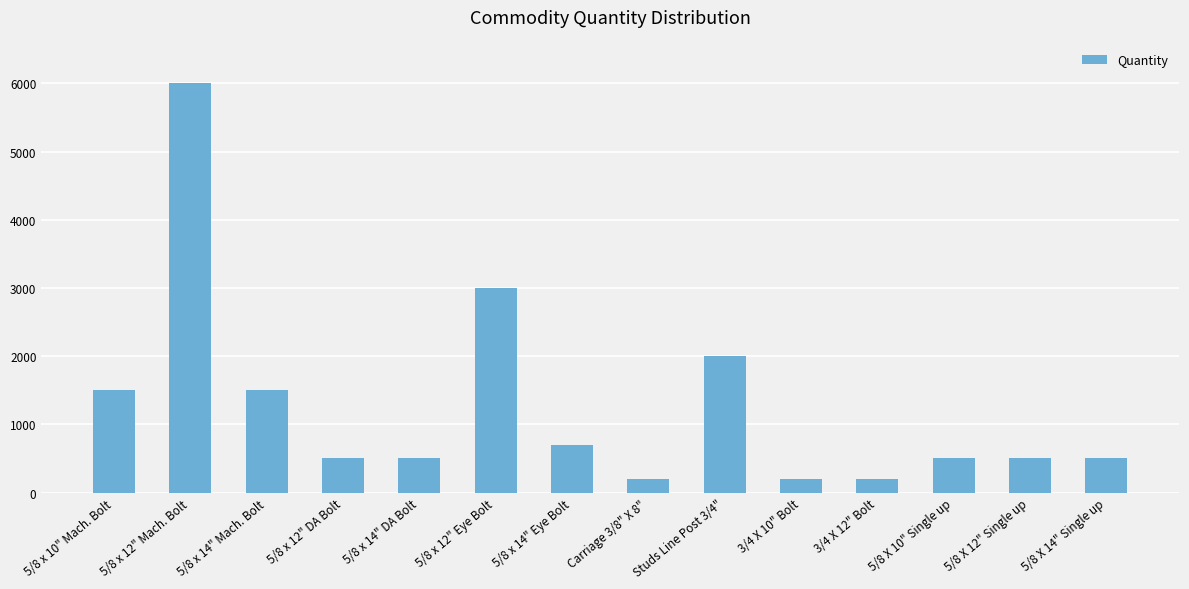

Reading left to right, extract all data points from this chart.

5/8 x 10" Mach. Bolt=1500	5/8 x 12" Mach. Bolt=6000	5/8 x 14" Mach. Bolt=1500	5/8 x 12" DA Bolt=500	5/8 x 14" DA Bolt=500	5/8 x 12" Eye Bolt=3000	5/8 x 14" Eye Bolt=700	Carriage 3/8" X 8"=200	Studs Line Post 3/4"=2000	3/4 X 10" Bolt=200	3/4 X 12" Bolt=200	5/8 X 10" Single up=500	5/8 X 12" Single up=500	5/8 X 14" Single up=500